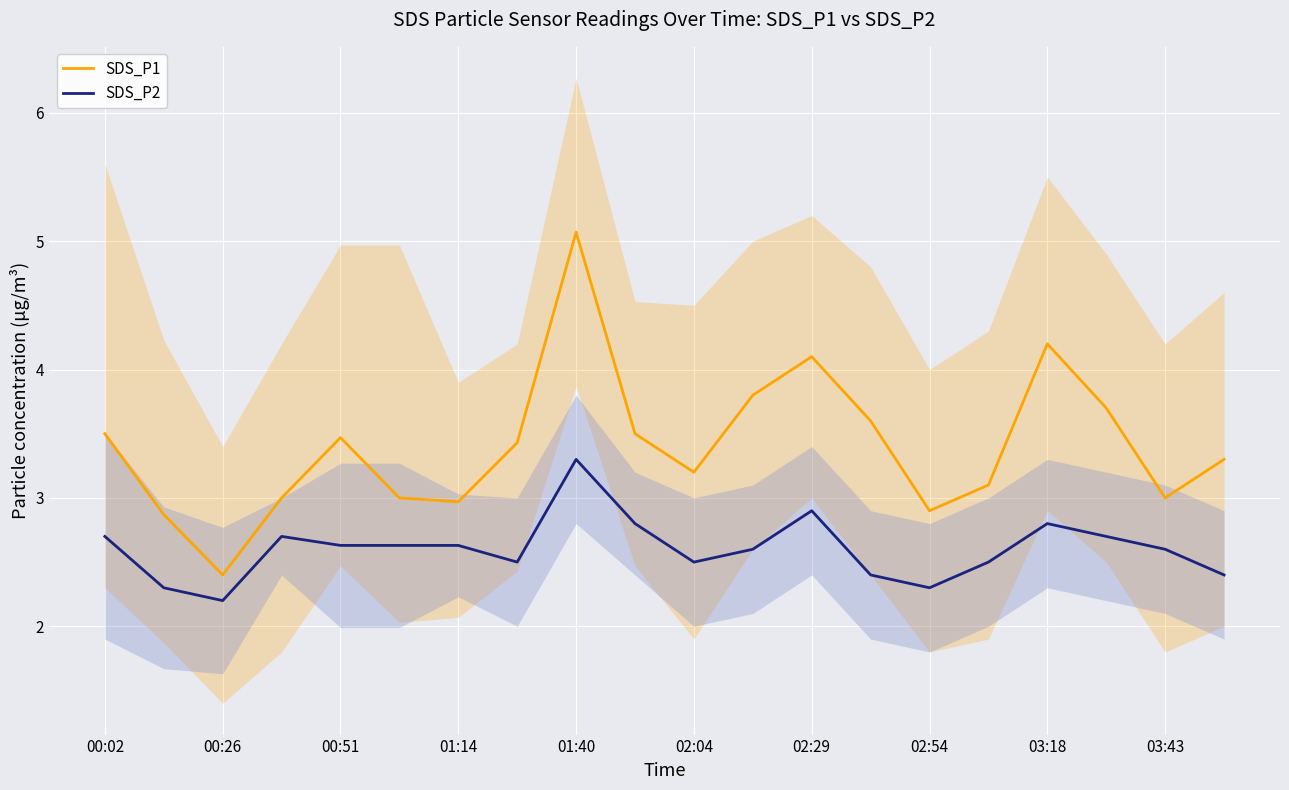

True or false: SDS_P1 has a value of 7.0 at 01:40.

False